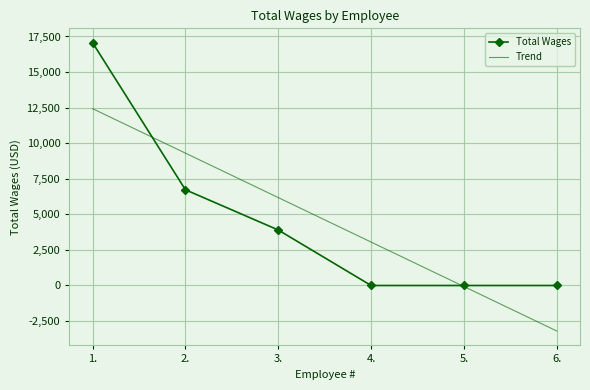

Reading right to left, transcribe all the data shown in this chart.

Total Wages: 6.=0.0	5.=0.0	4.=0.0	3.=3900.0	2.=6727.0	1.=17060.0
Trend: 6.=-3198.4	5.=-73.3	4.=3051.9	3.=6177.1	2.=9302.3	1.=12427.4